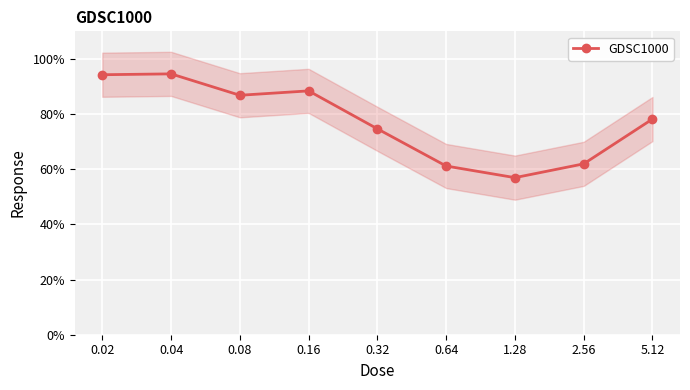

What is the label of the 6th point from the left?

0.64